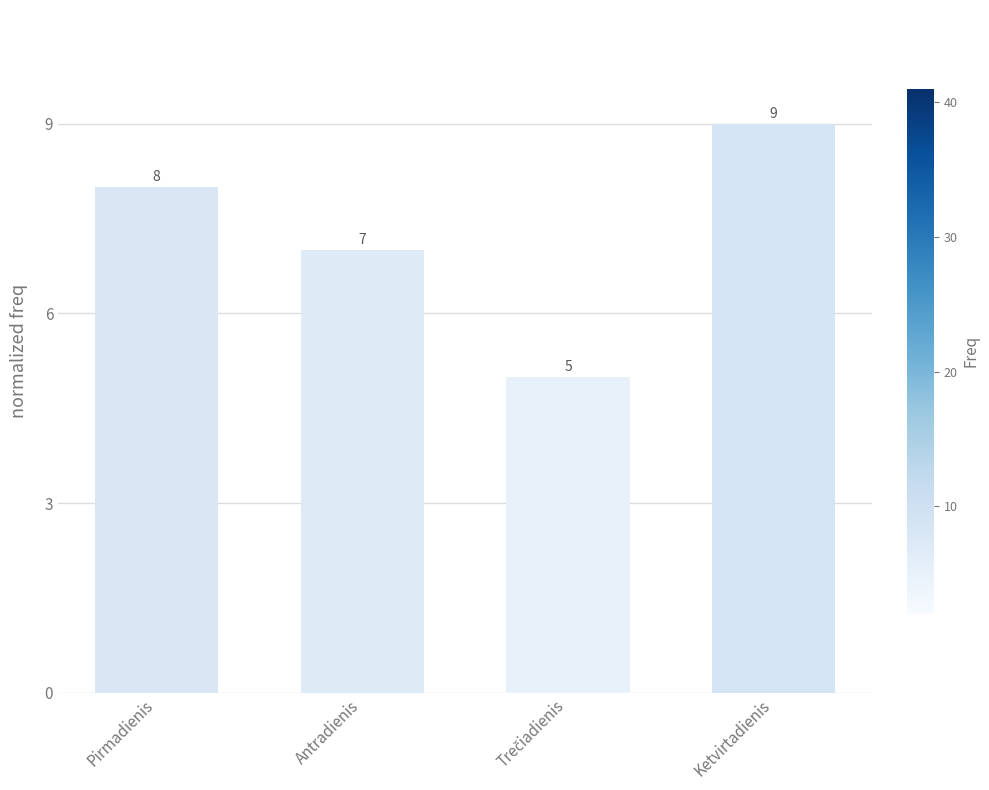

Reading left to right, list all the values displayed in this chart.

8	7	5	9